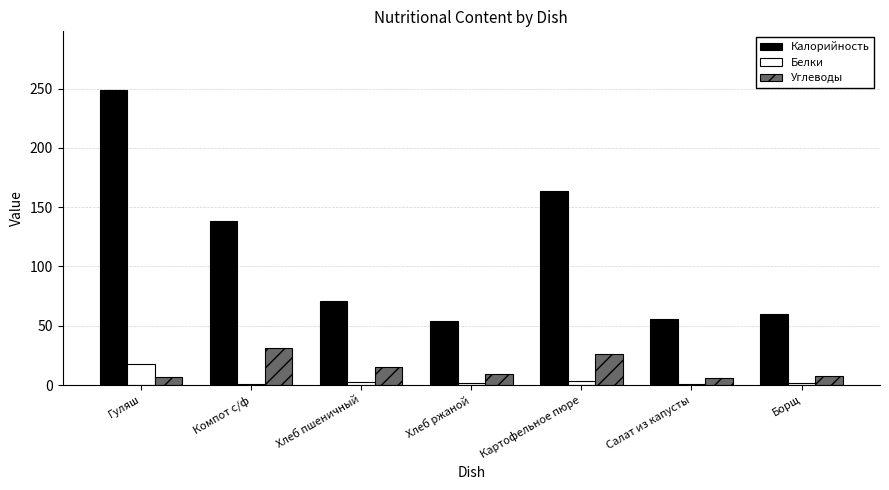

The value of Калорийность at Борщ is 59.9. True or false?

True